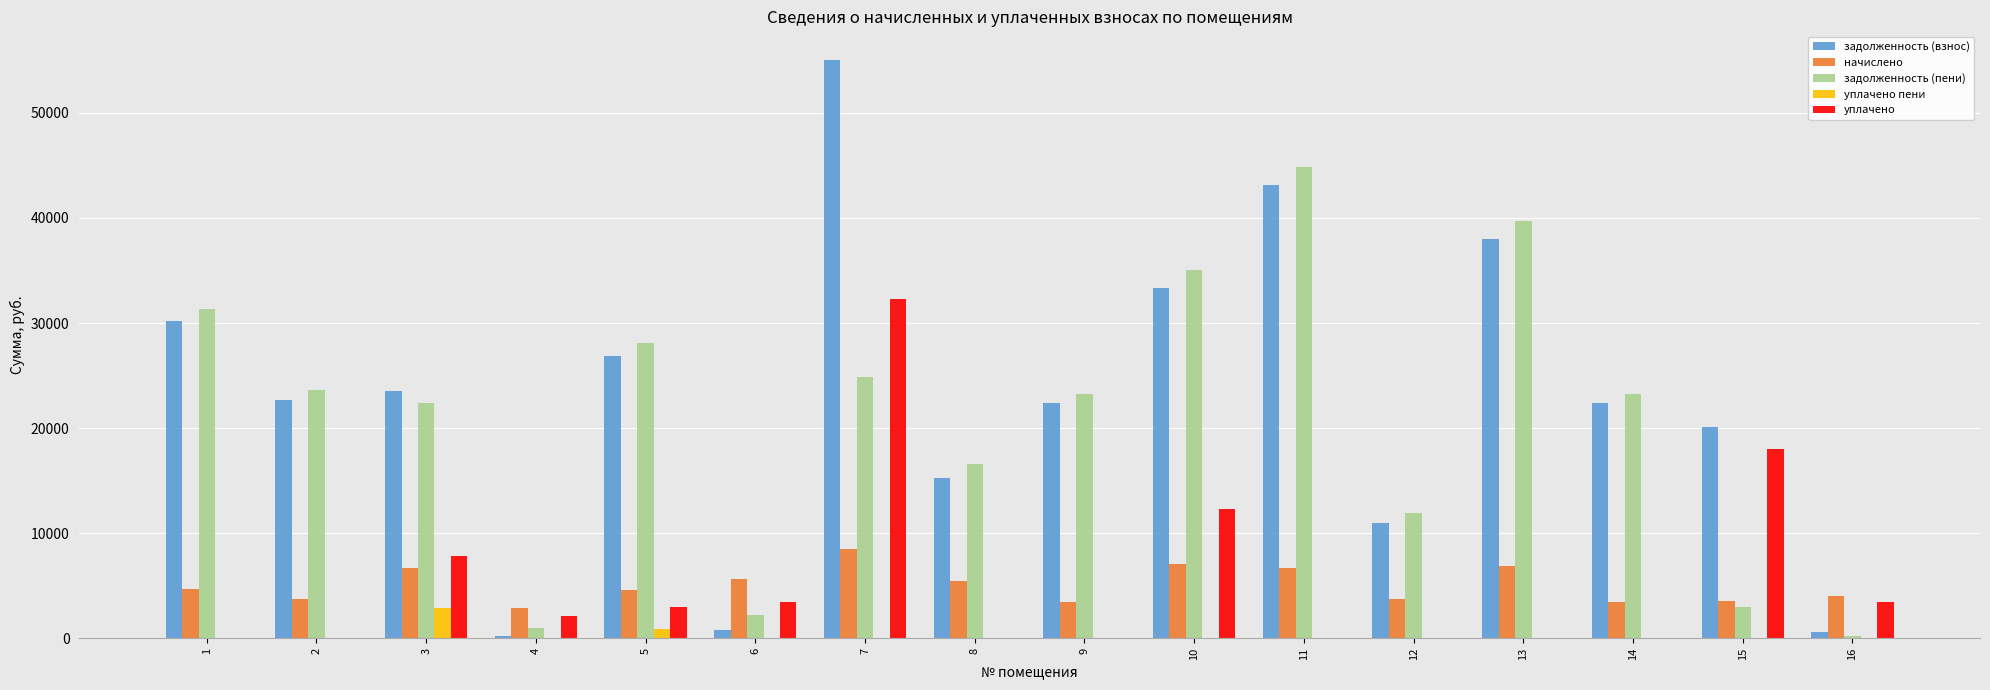

Which series changed the most between 4 and 13?

задолженность (пени)